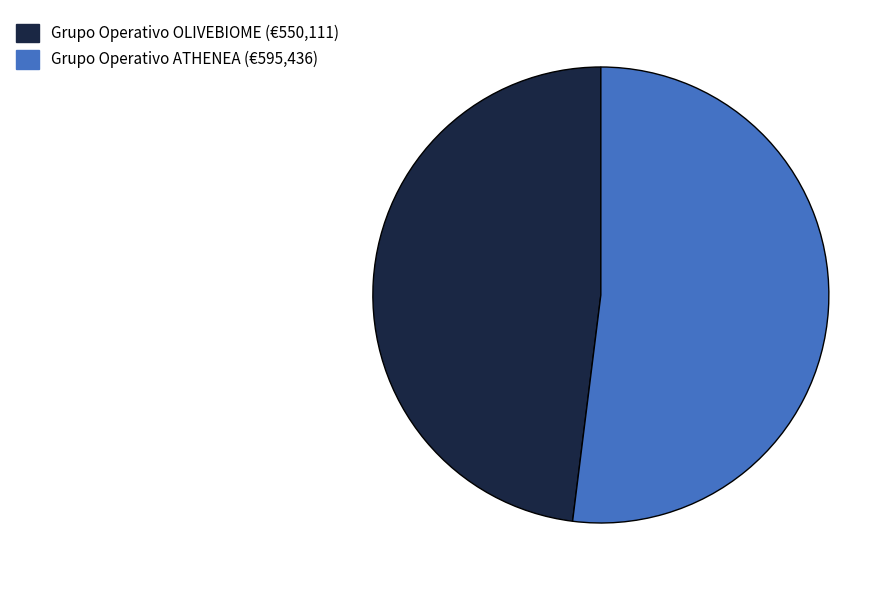

Which category has the biggest portion of the pie?

Grupo Operativo ATHENEA